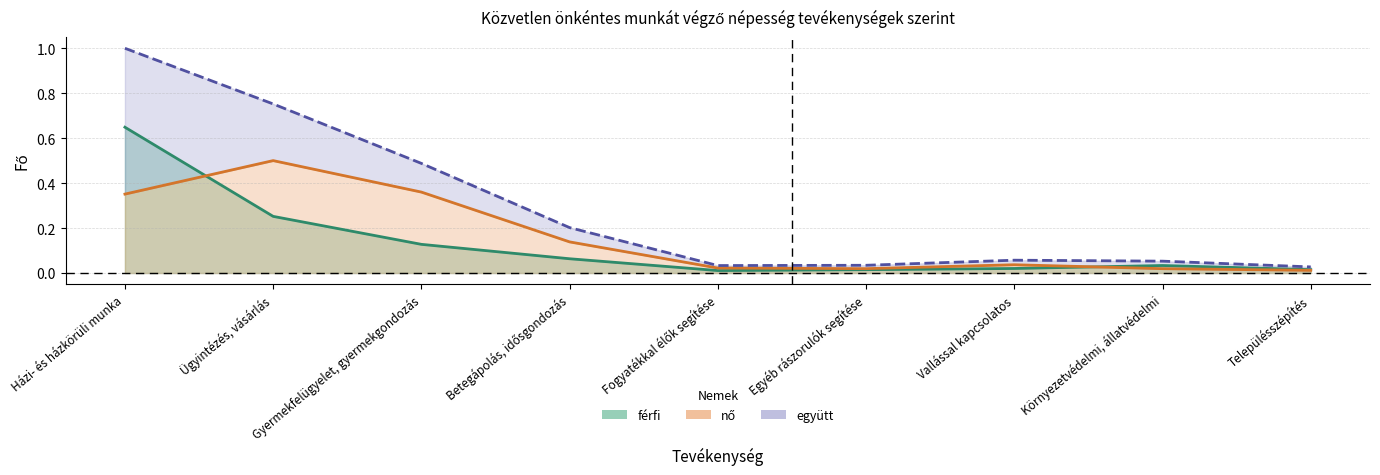

Between Ügyintézés, vásárlás and Betegápolás, idősgondozás, which series saw the biggest shift?

együtt